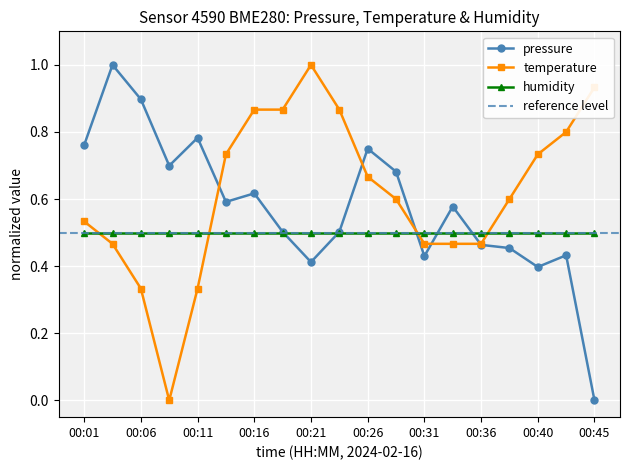

What is the difference between the highest and lowest values at 00:26?

0.1